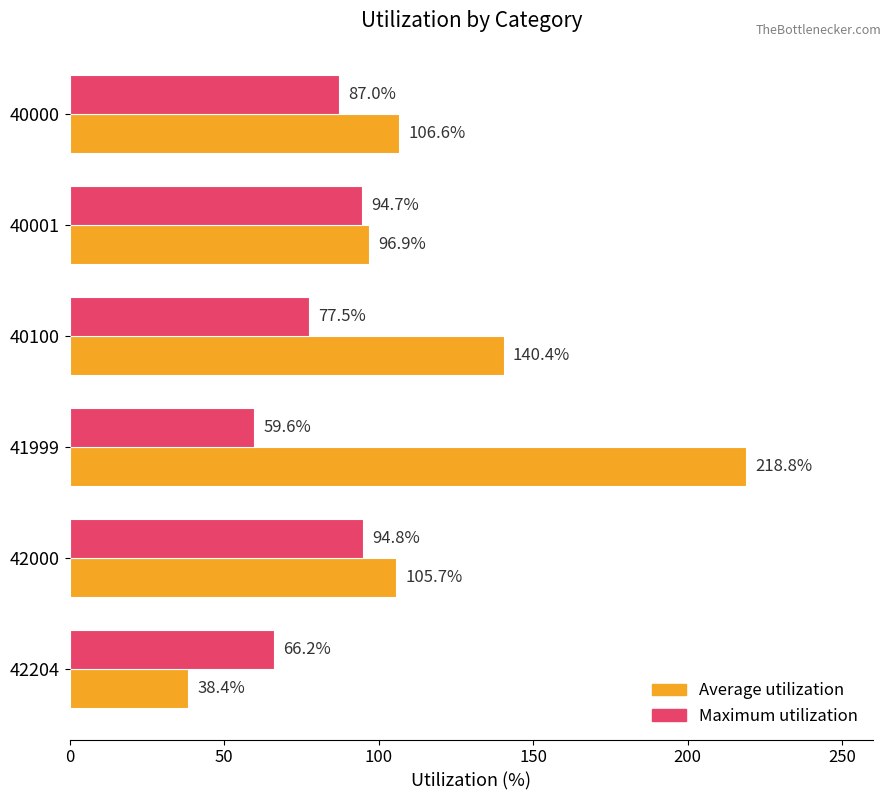

Rank the series by their average value, from highest to lowest.

Average utilization, Maximum utilization